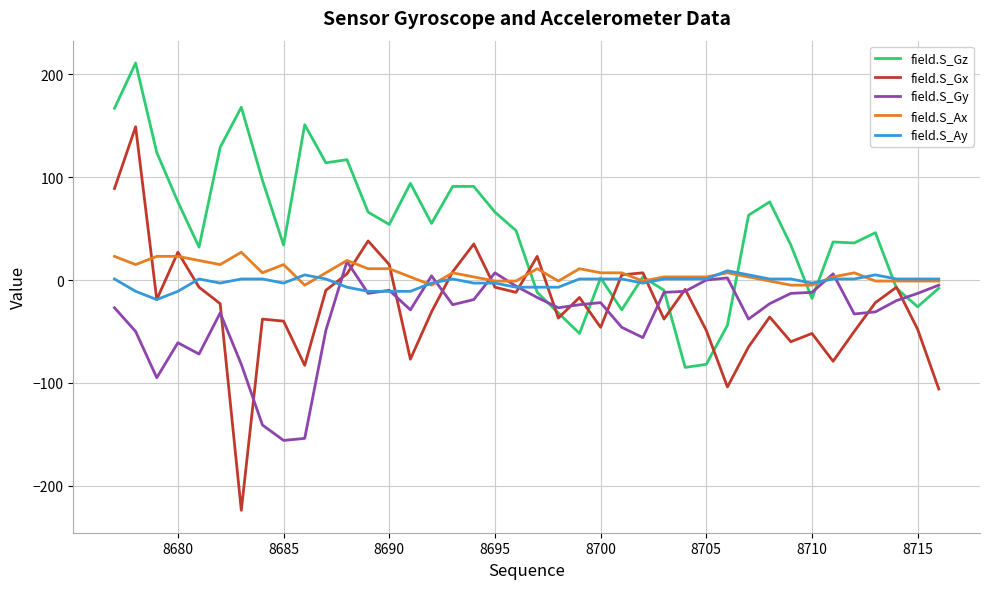

Which series has the largest total across all categories?

field.S_Gz